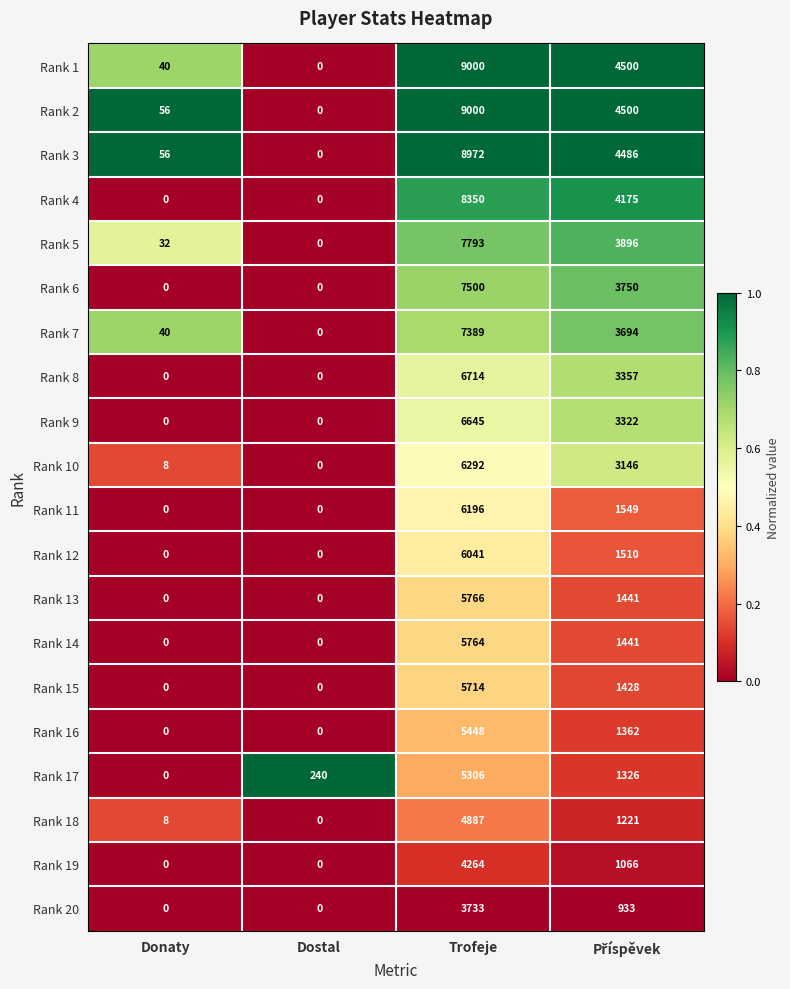

Which series has the largest total across all categories?

Rank 2